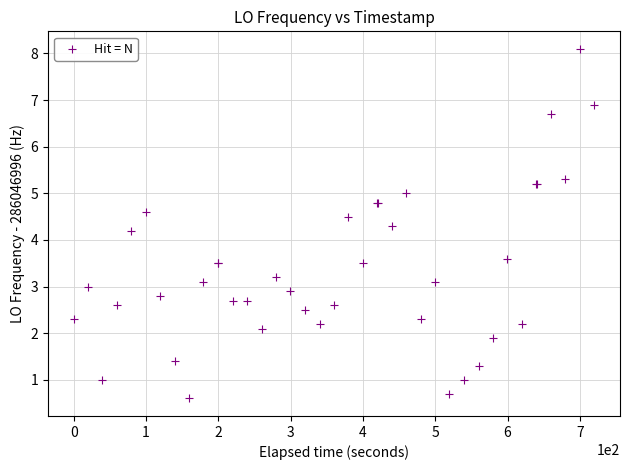

What Y value in the scatter plot is closest to 4?

4.2